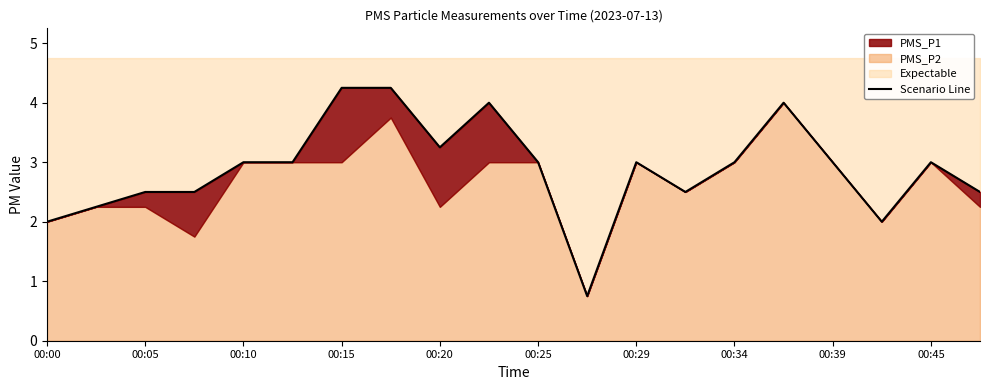

What is the minimum value shown in the chart?

0.8